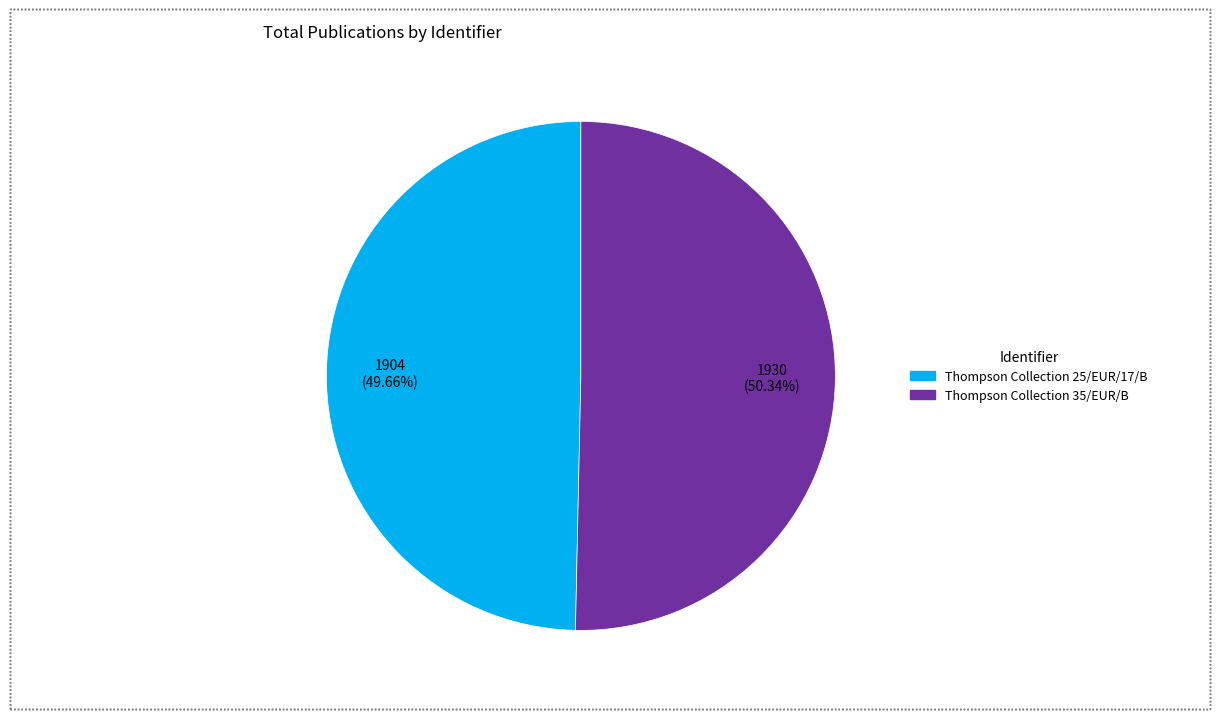

Is the sum of Thompson Collection 25/EUR/17/B and Thompson Collection 35/EUR/B greater than half?

Yes